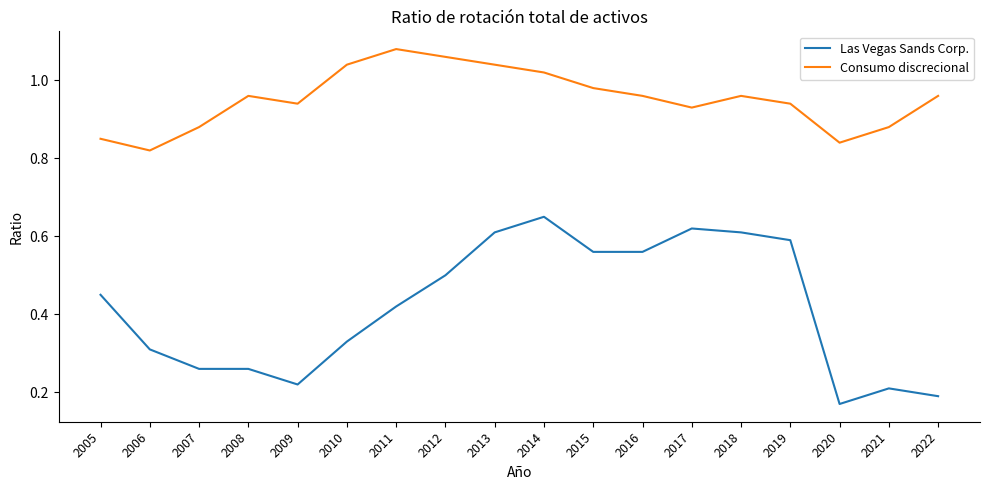

At how many categories does at least one series exceed 0?

18